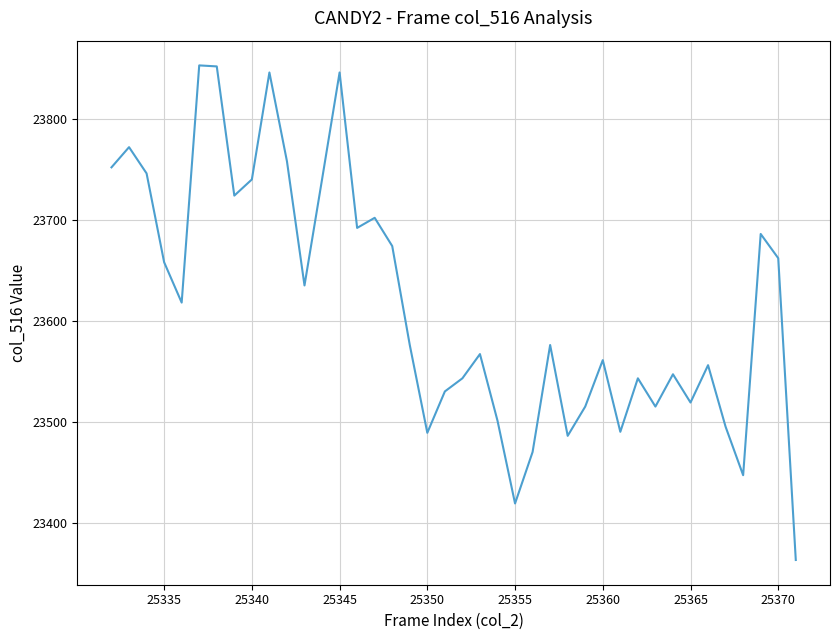

How many interior local peaks (higher than both neighbors) does the data have?

12